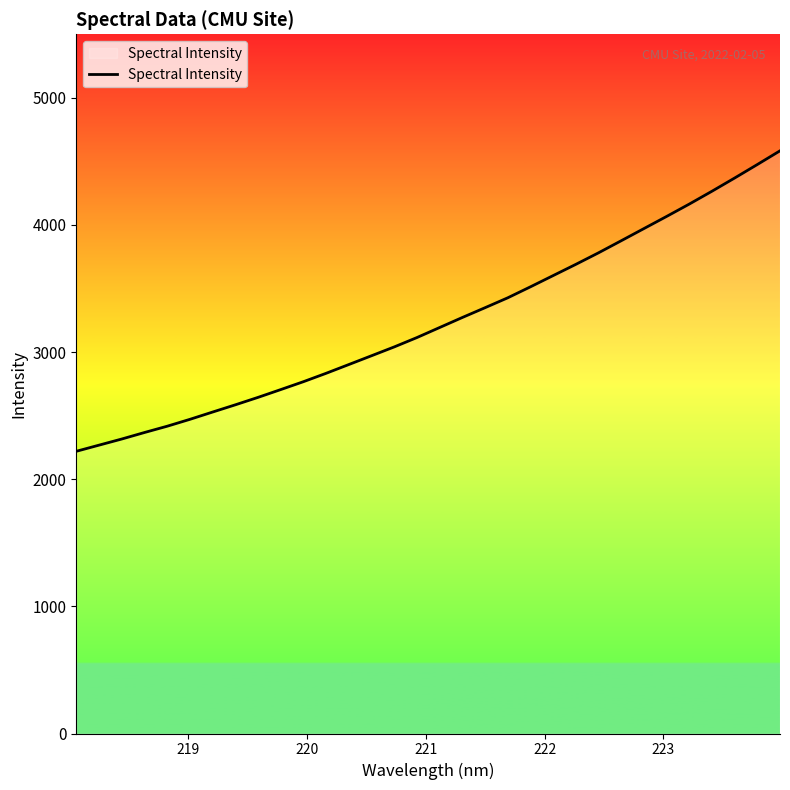

What is the smallest value displayed?

2219.8